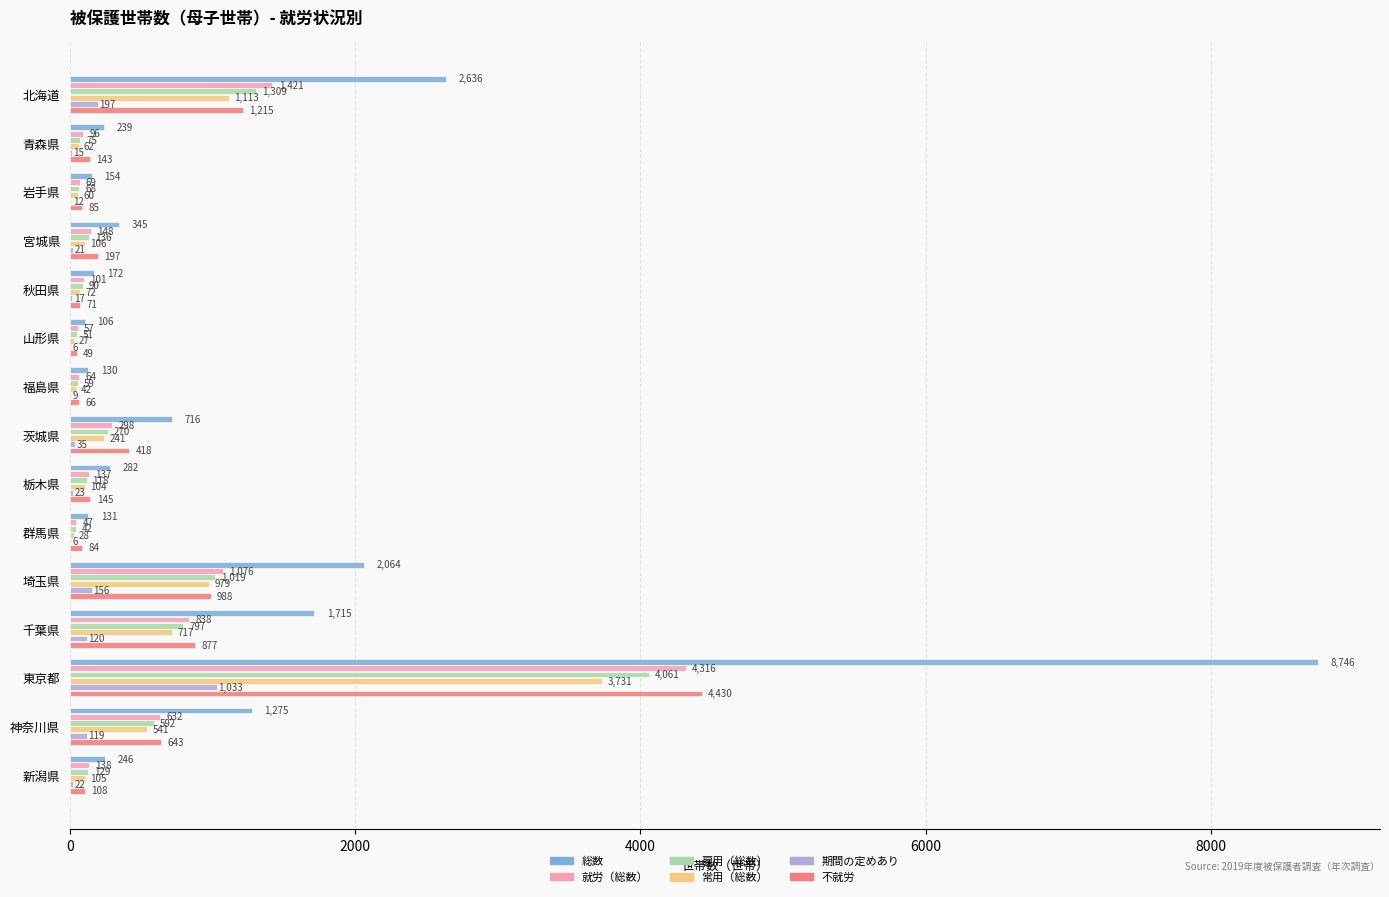

Which series changed the most between 千葉県 and 東京都?

総数